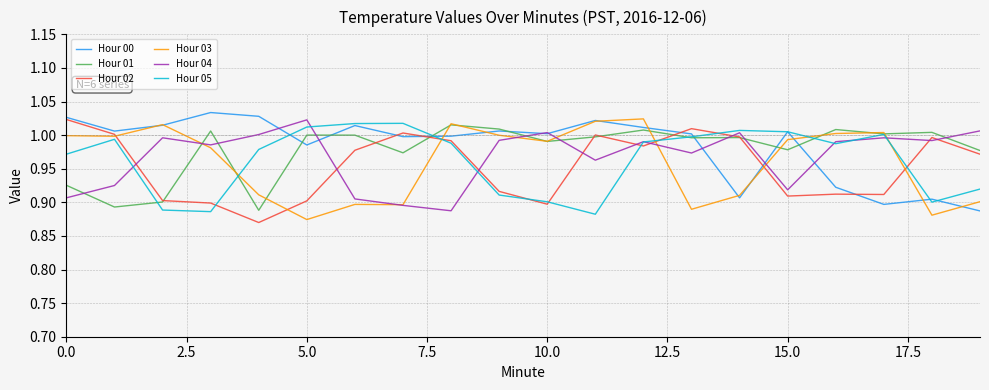

True or false: Hour 05 and Hour 01 intersect in this chart.

True